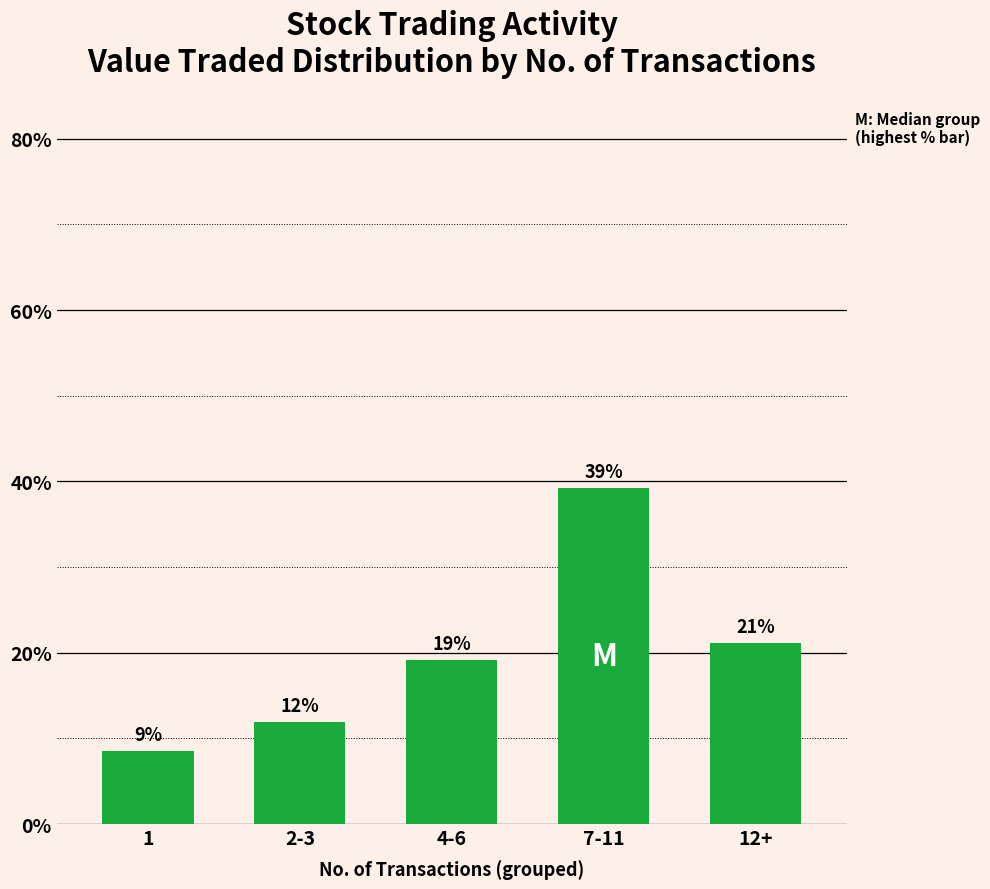

Is it true that the value at 1 is 8.6?

True